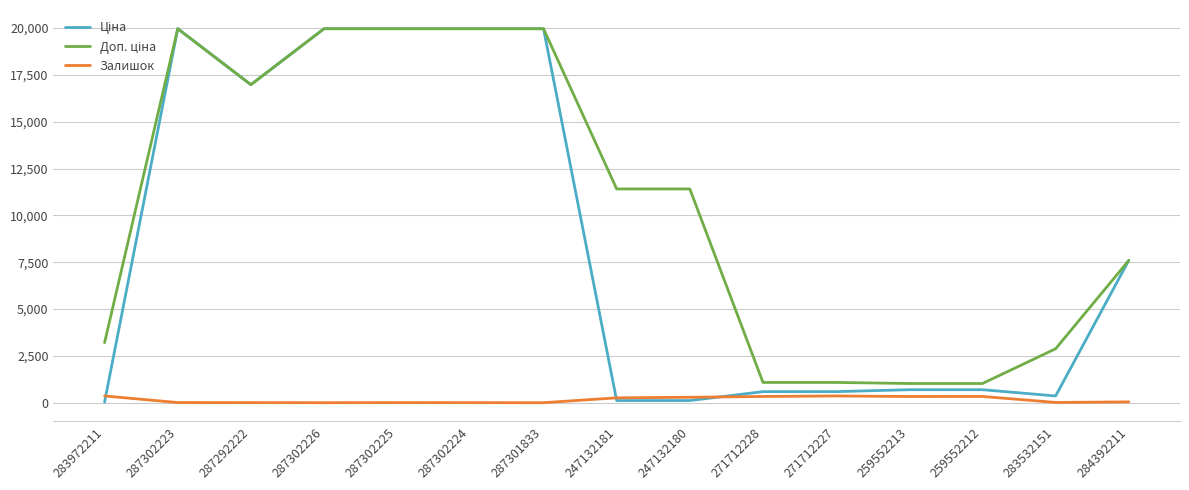

What is the value of the Залишок point at the 11th from the left?

359.0